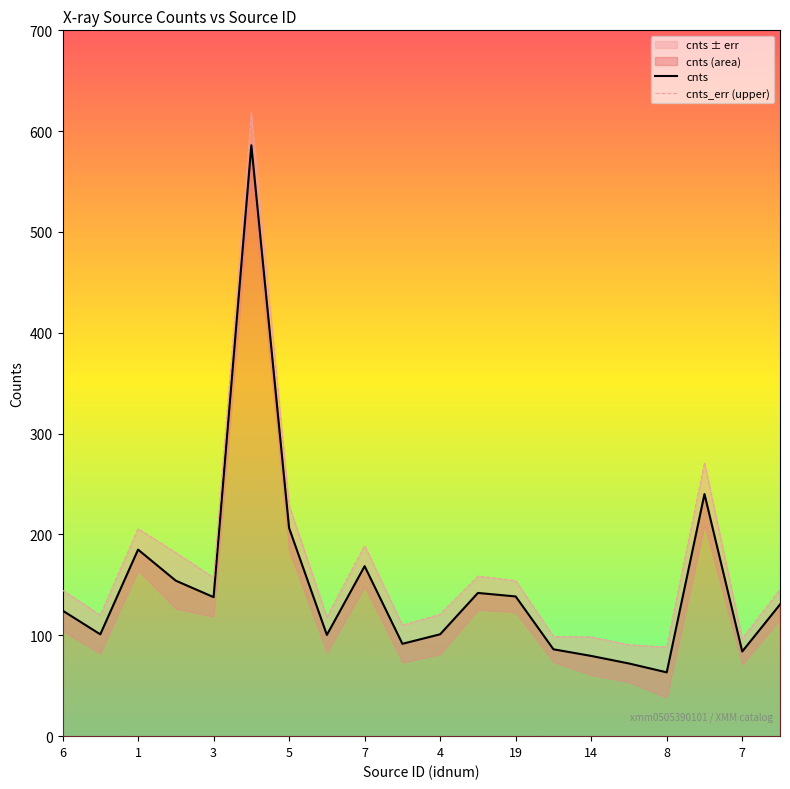

Between 12 and 5, which is larger?

5